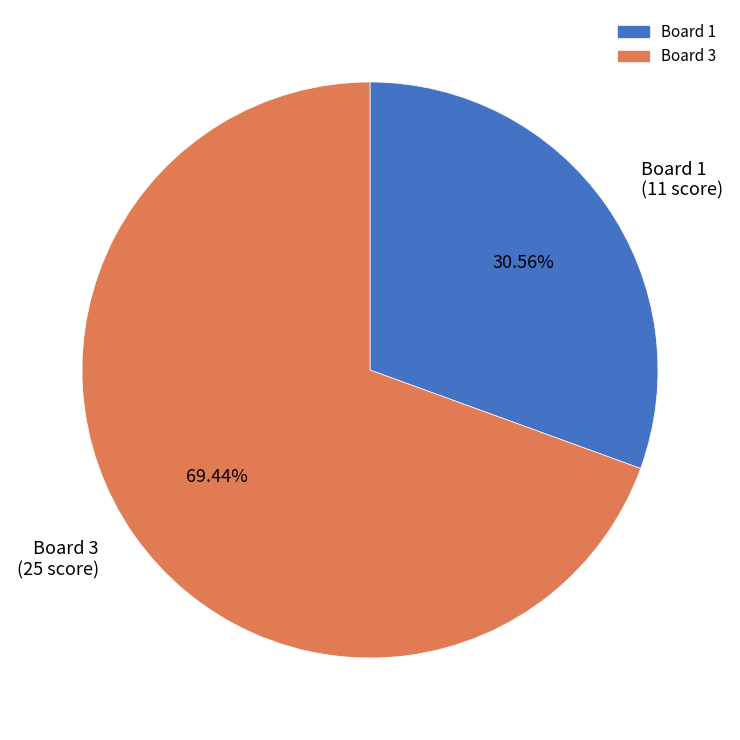

Which category has the biggest portion of the pie?

Board 3